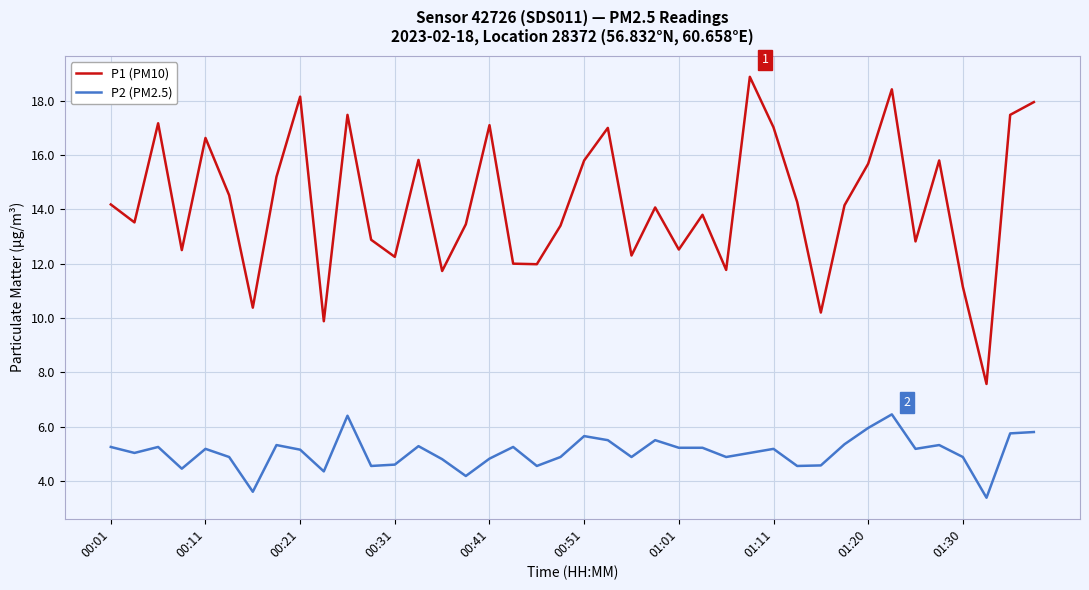

Rank the series by their average value, from highest to lowest.

P1 (PM10), P2 (PM2.5)